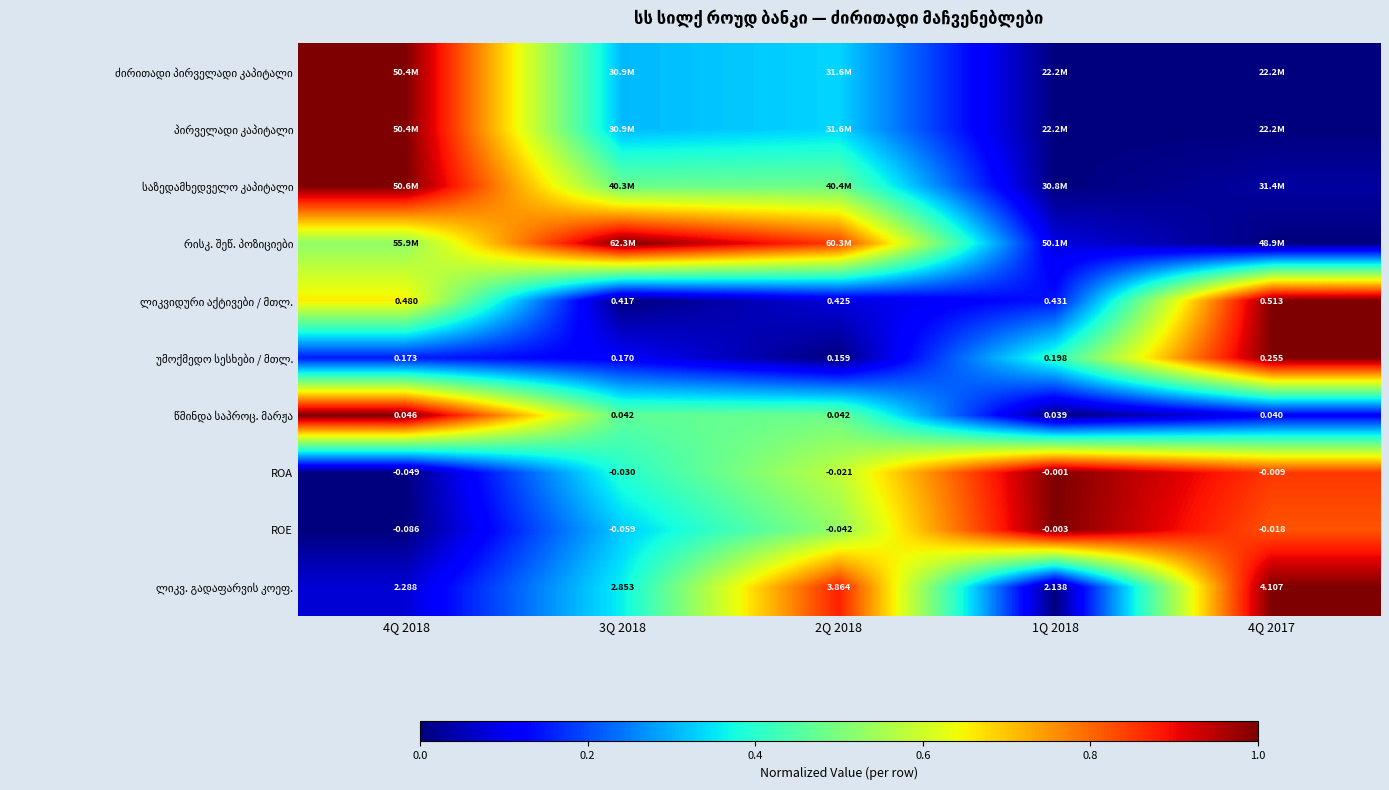

Which has a higher value, 1Q 2018 or 4Q 2017?

4Q 2017